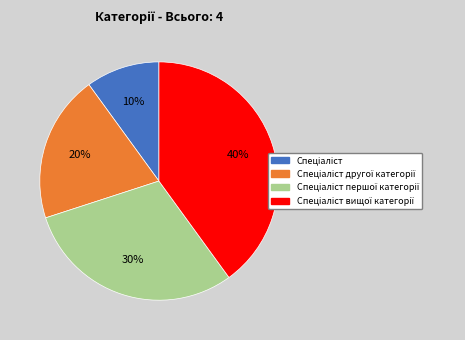

To the nearest percent, what is the average slice percentage?

25%